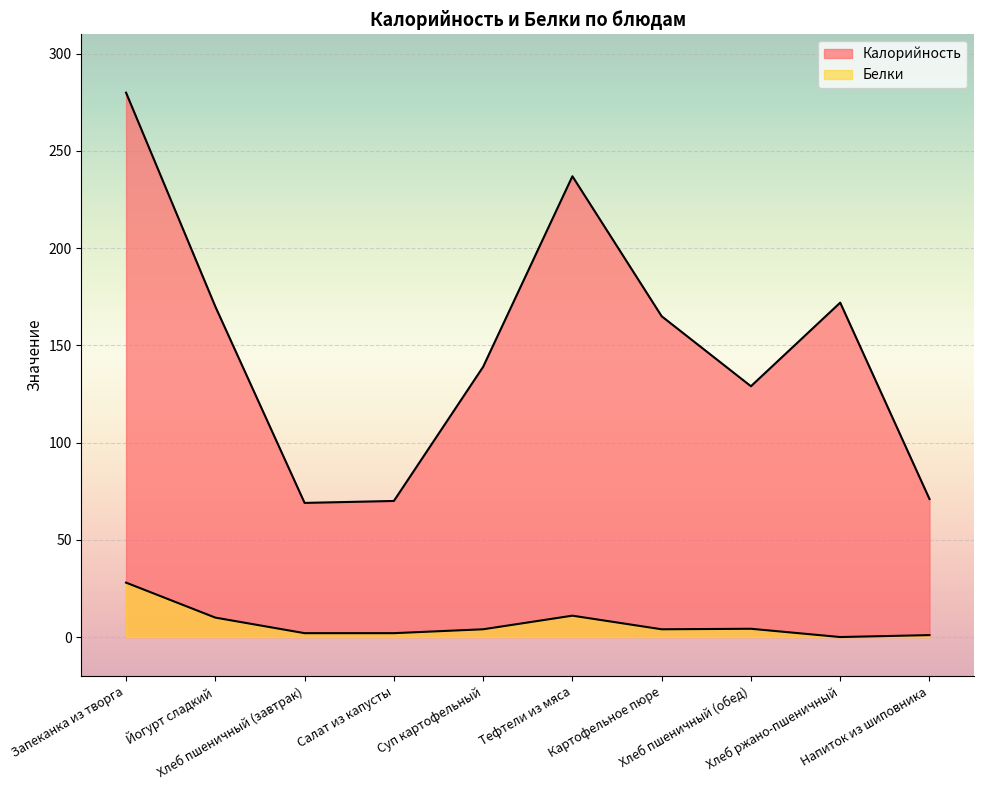

How many series are shown in this chart?

2